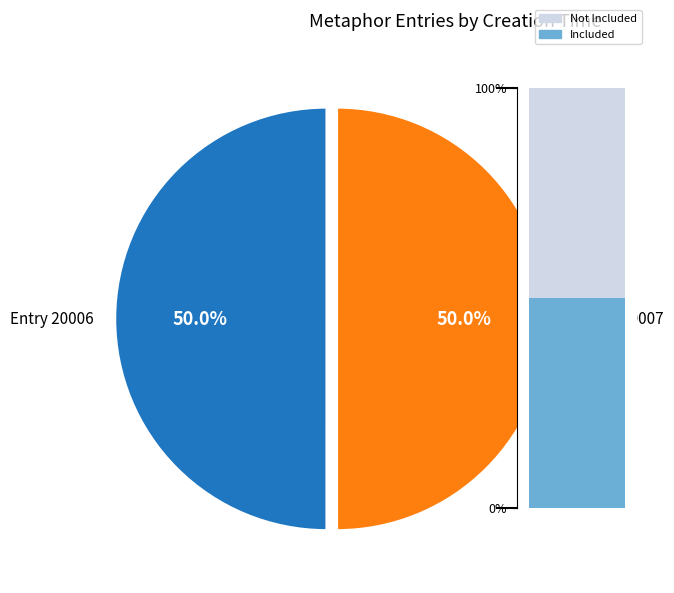

The 2013-03-22 16:59:37 UTC slice represents 42% of the pie. True or false?

False